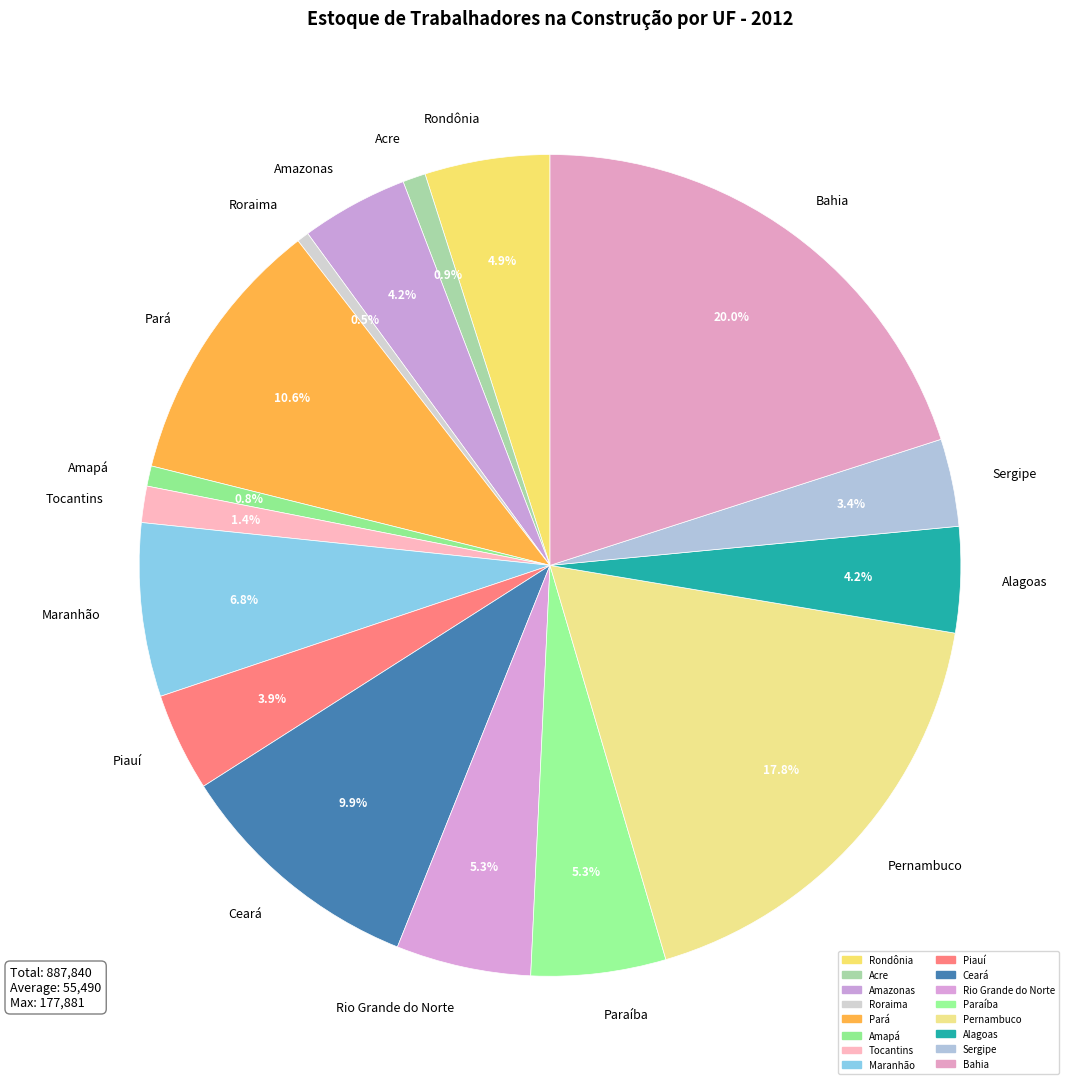

How many slices are in this pie chart?

16